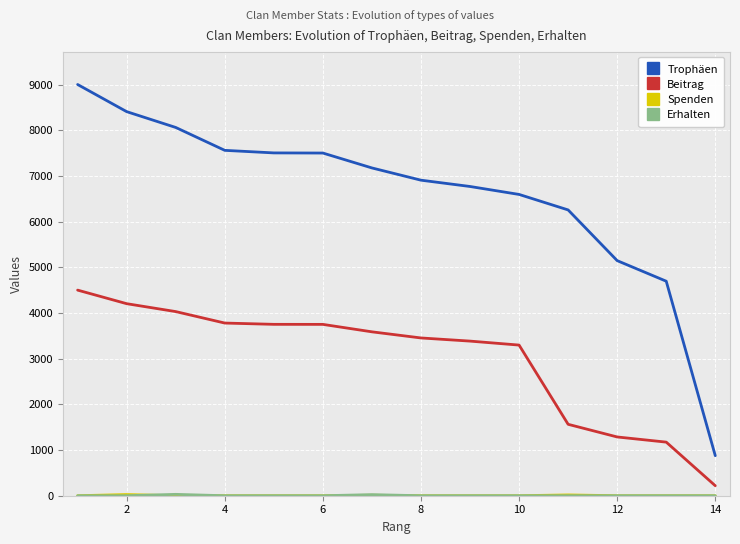

What is the maximum value shown in the chart?

9000